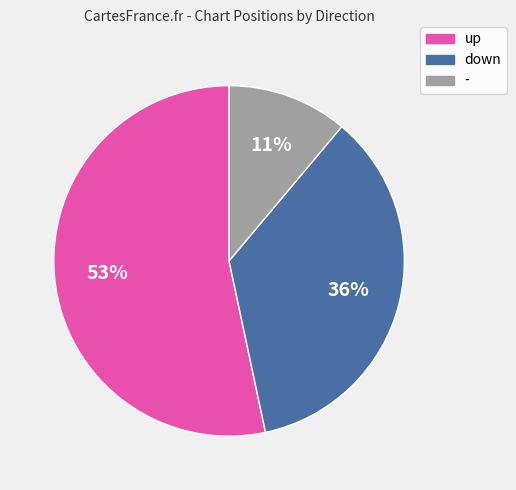

How many slices are in this pie chart?

3